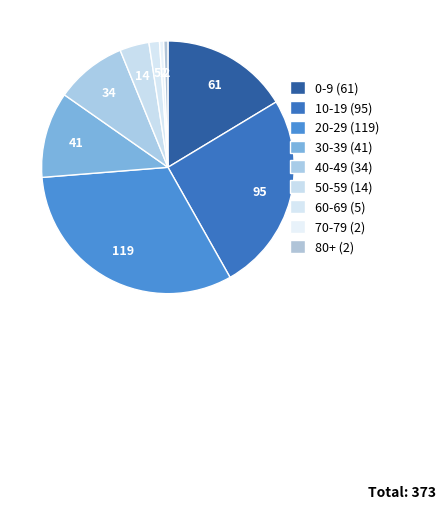

Does 80+ account for over 50% of the chart?

No